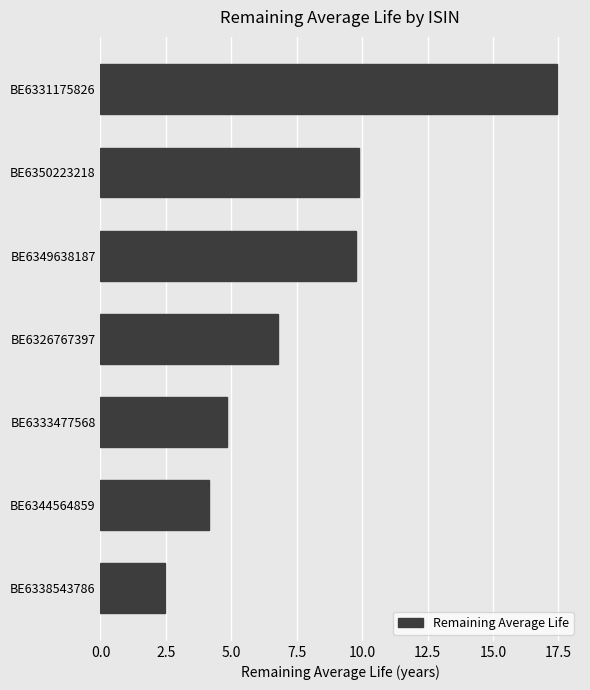

Approximately how many times larger is the value at BE6326767397 compared to BE6333477568?

1.4